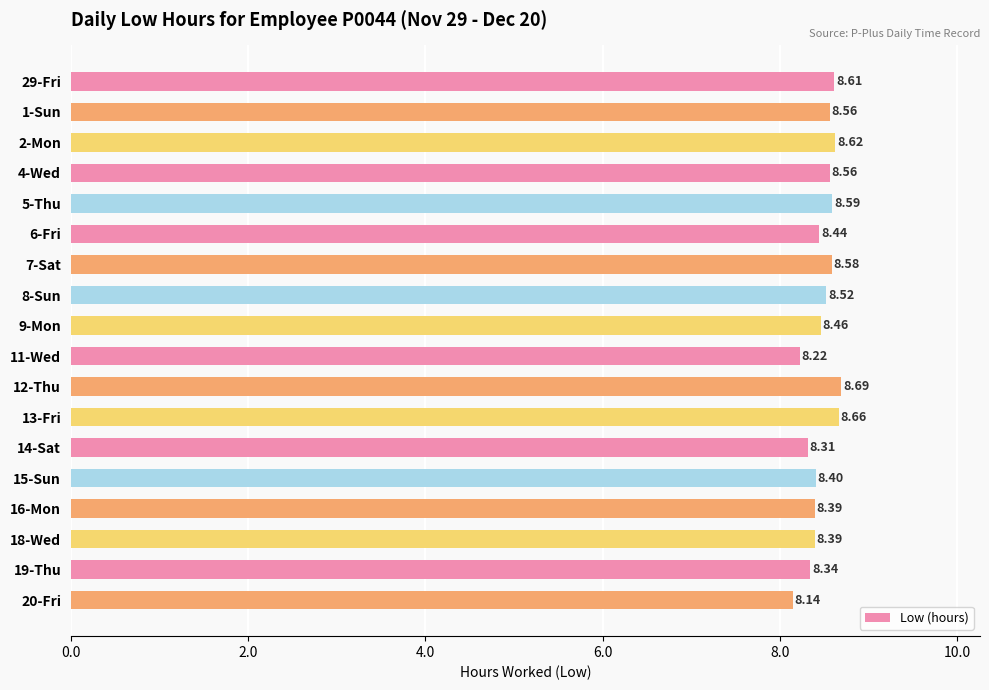

What is the difference between the values at 1-Sun and 20-Fri?

0.4